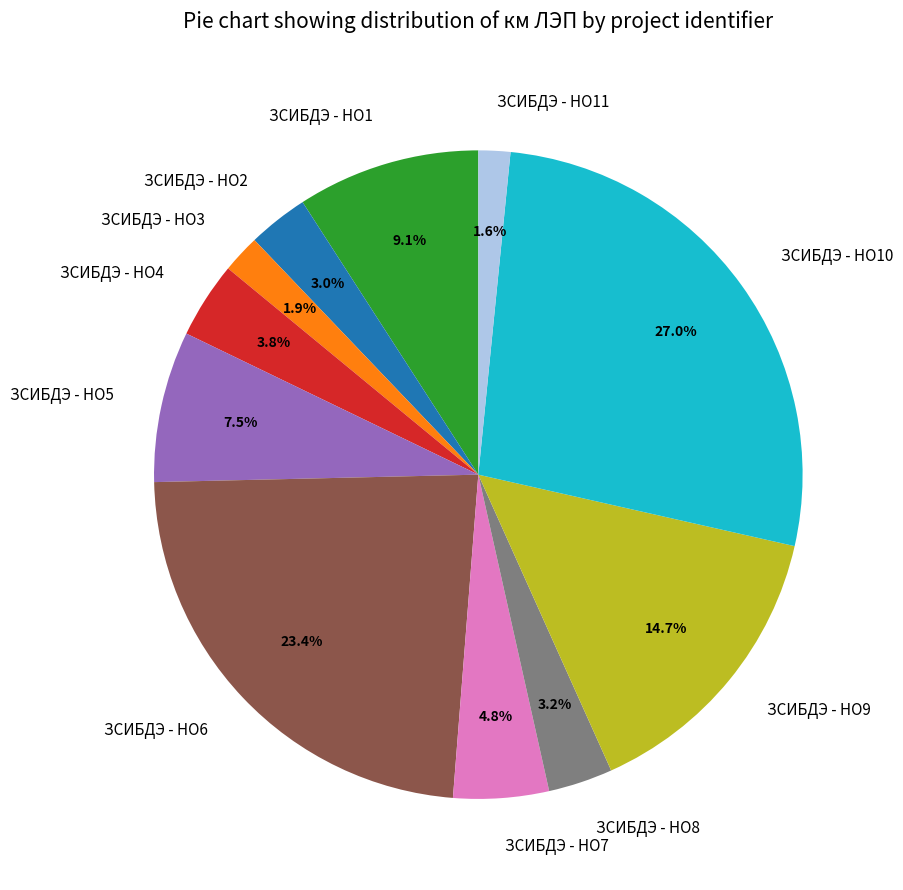

Between ЗСИБДЭ - НО3 and ЗСИБДЭ - НО4, which is larger?

ЗСИБДЭ - НО4